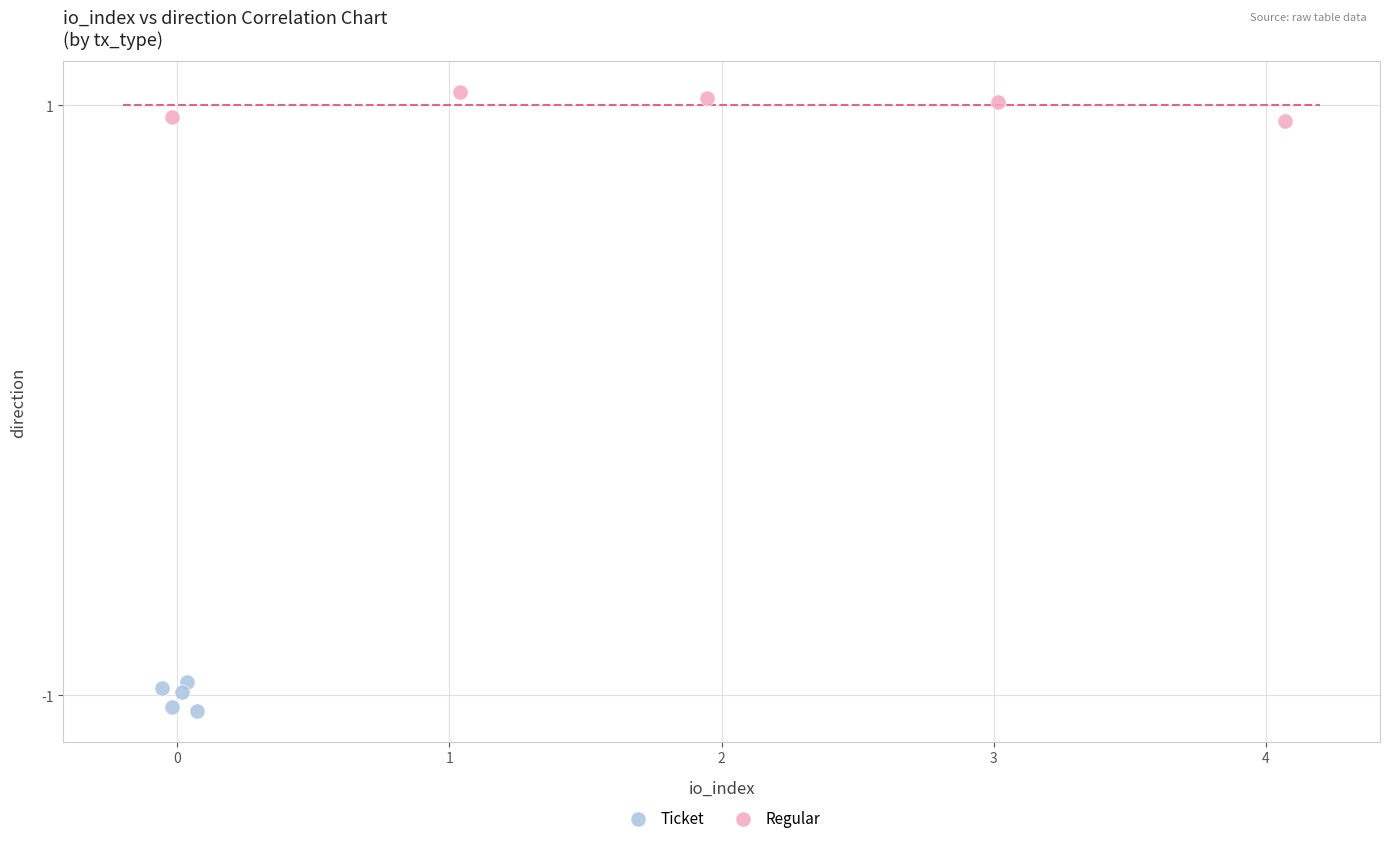

Which series contains the lowest Y value?

Ticket